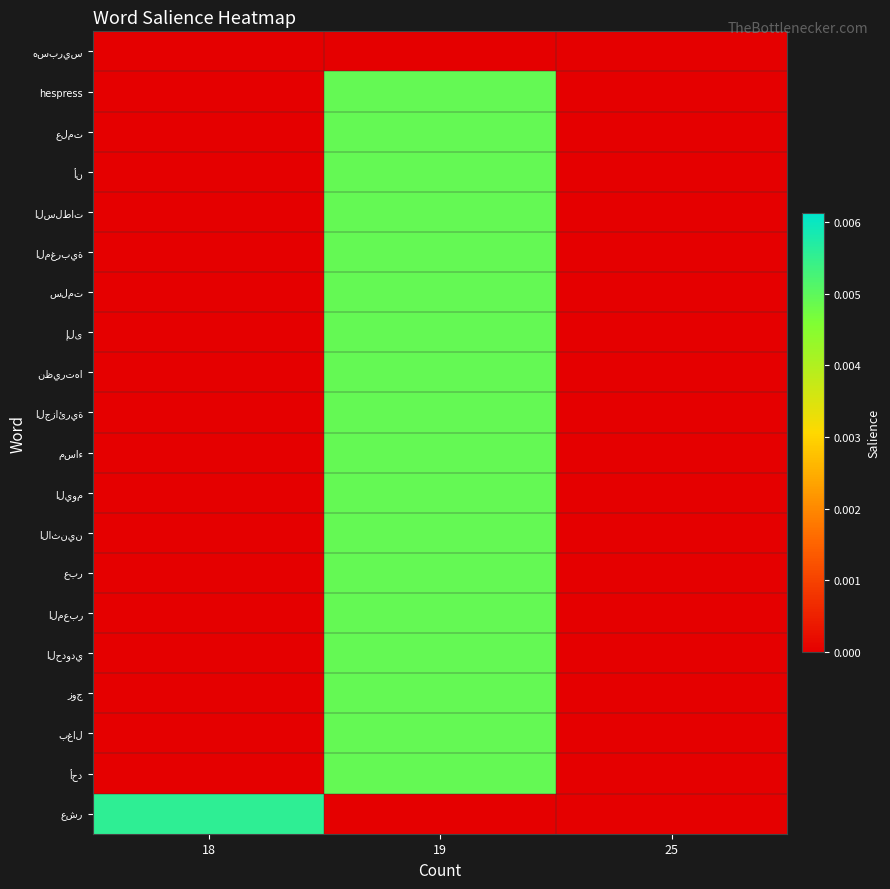

Rank the series at 25 from lowest to highest value.

هسبريس, hespress, علمت, أن, السلطات, المغربية, سلمت, إلى, نظيرتها, الجزائرية, مساء, اليوم, الاثنين, عبر, المعبر, الحدودي, زوج, بغال, أحد, عشر